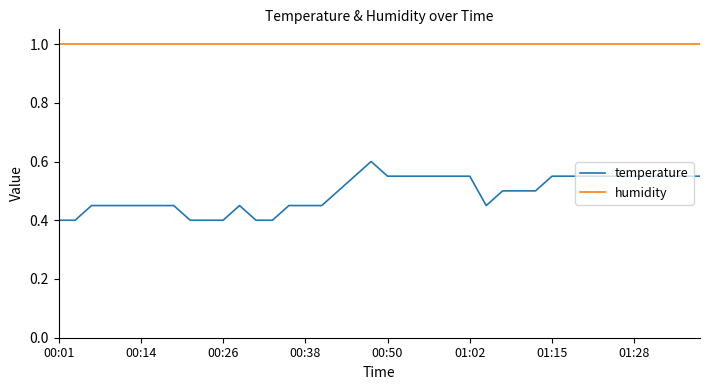

True or false: temperature and humidity intersect in this chart.

False